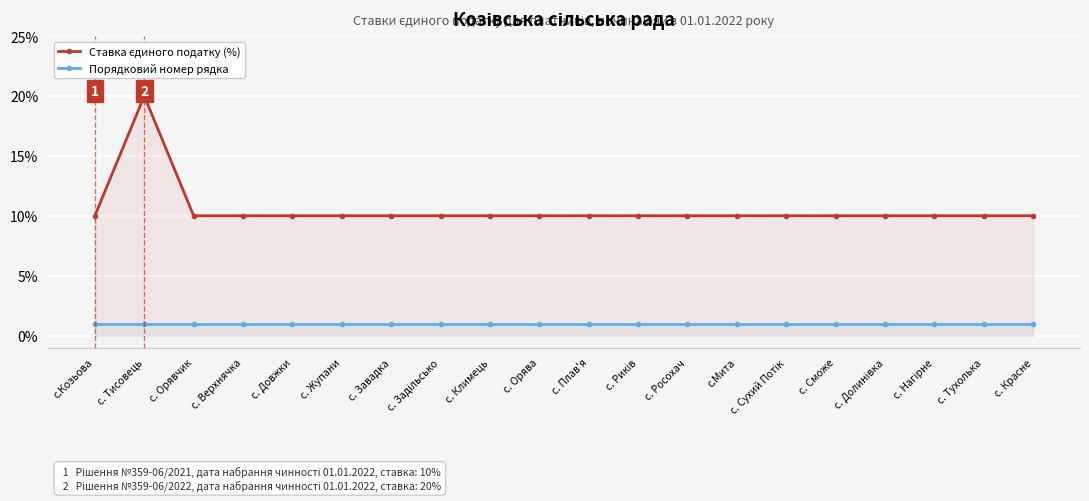

Rank the series by their average value, from highest to lowest.

Ставка єдиного податку (%), Порядковий номер рядка